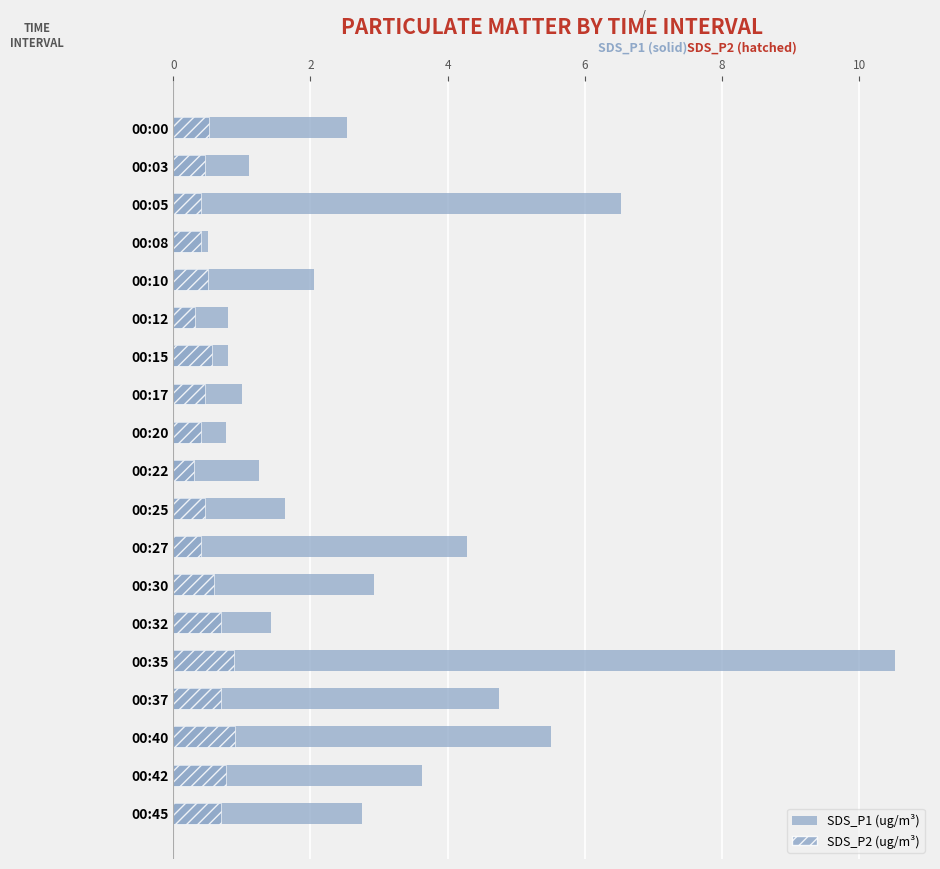

What is the smallest value displayed?

0.3